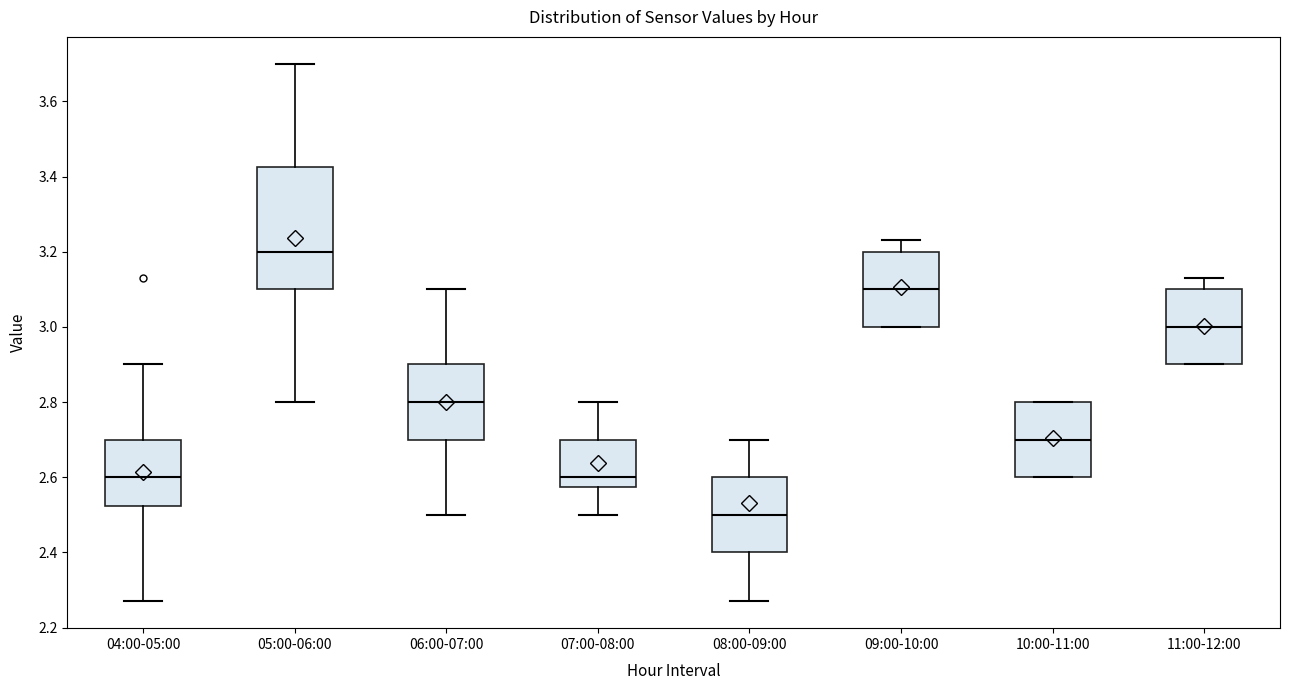

Reading left to right, read every box against the y-axis: the position of its median line, the range the box covers, and the ends of its whiskers. The values are not printed on the chart, so give them approximately, as read against the axis.

04:00-05:00: median 2.60, box 2.52 to 2.70, whiskers 2.28 to 2.90
05:00-06:00: median 3.20, box 3.10 to 3.42, whiskers 2.80 to 3.70
06:00-07:00: median 2.80, box 2.70 to 2.90, whiskers 2.50 to 3.10
07:00-08:00: median 2.60, box 2.58 to 2.70, whiskers 2.50 to 2.80
08:00-09:00: median 2.50, box 2.40 to 2.60, whiskers 2.28 to 2.70
09:00-10:00: median 3.10, box 3.00 to 3.20, whiskers 3.00 to 3.24
10:00-11:00: median 2.70, box 2.60 to 2.80, whiskers 2.60 to 2.80
11:00-12:00: median 3.00, box 2.90 to 3.10, whiskers 2.90 to 3.14